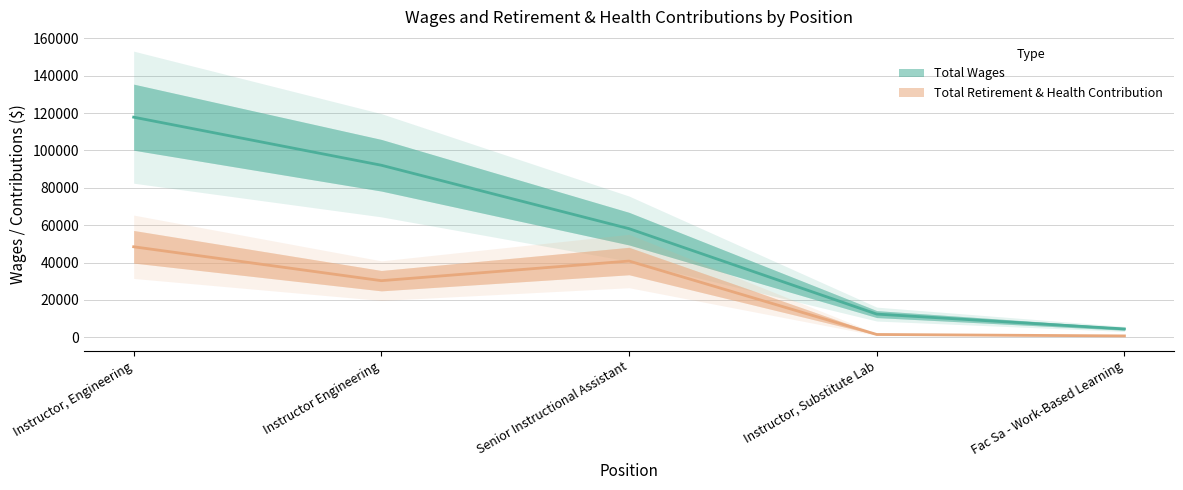

Reading left to right, list all the values displayed in this chart.

Total Wages: Instructor, Engineering=117816	Instructor Engineering=92083	Senior Instructional Assistant=58140	Instructor, Substitute Lab=12406	Fac Sa - Work-Based Learning=4457
Total Retirement & Health Contribution: Instructor, Engineering=48442	Instructor Engineering=30296	Senior Instructional Assistant=40809	Instructor, Substitute Lab=1497	Fac Sa - Work-Based Learning=726